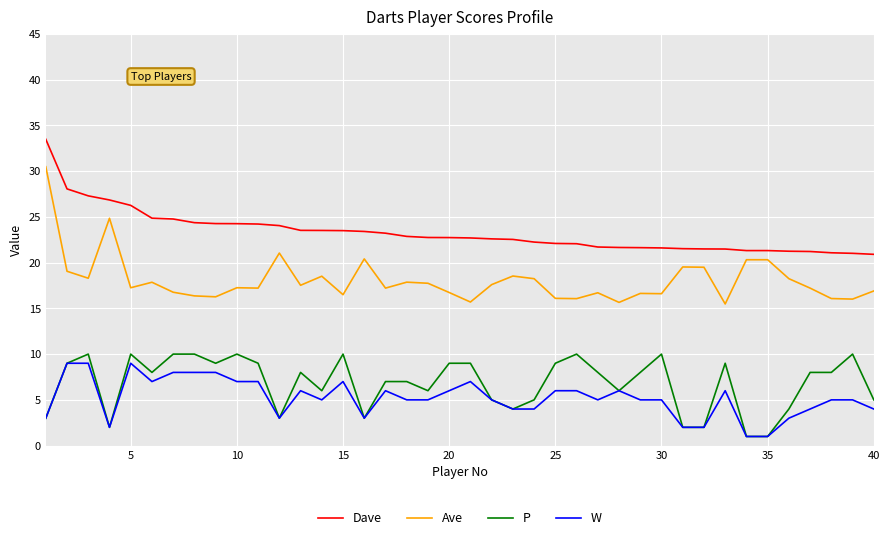

What is the smallest value displayed?

1.0